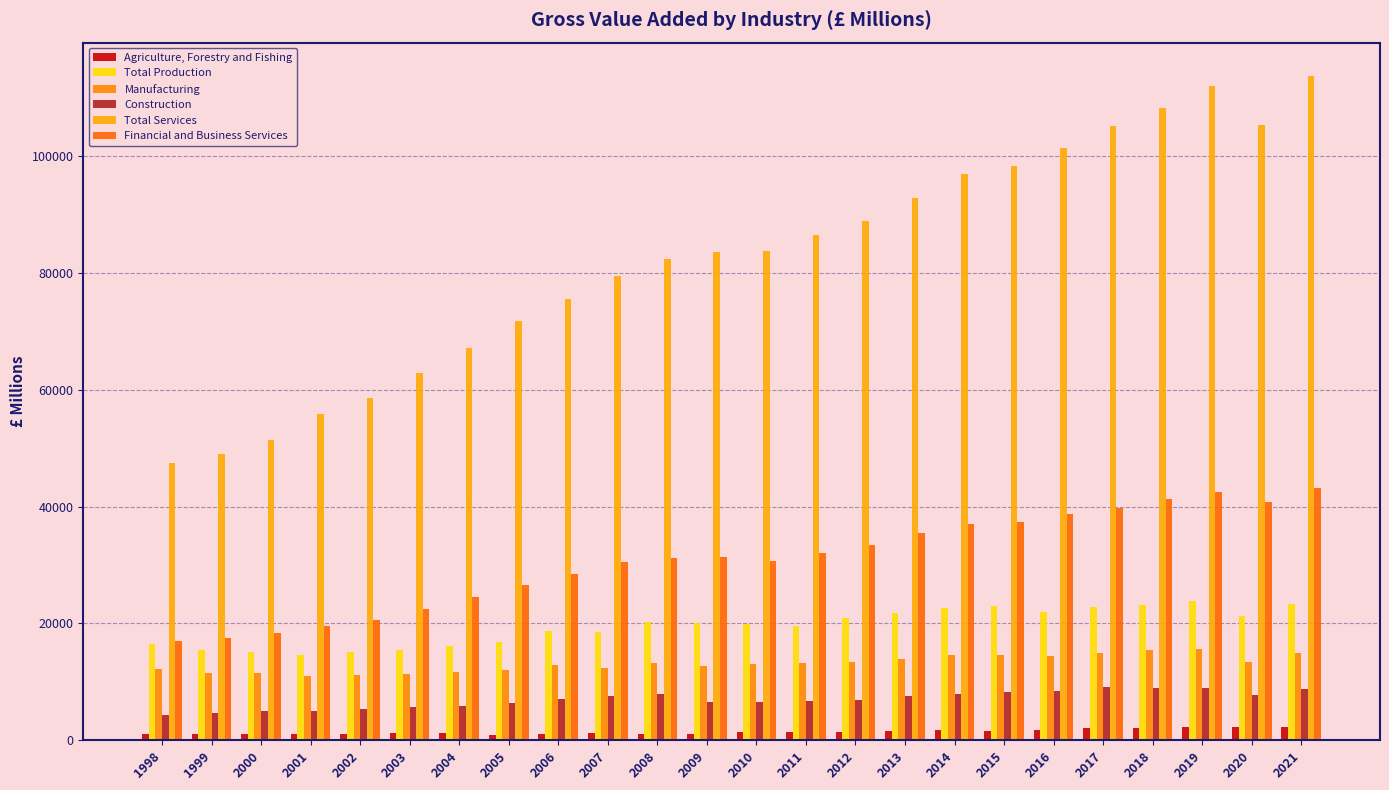

Reading right to left, what are all the values shown in this chart?

Agriculture, Forestry and Fishing: 2021=2329.7	2020=2312.2	2019=2321.7	2018=2102.7	2017=2041.3	2016=1728.0	2015=1608.0	2014=1733.3	2013=1643.2	2012=1472.8	2011=1434.3	2010=1365.0	2009=1008.8	2008=1122.7	2007=1163.2	2006=1040.3	2005=939.7	2004=1307.0	2003=1183.3	2002=1062.2	2001=1032.7	2000=1106.4	1999=1083.1	1998=1092.7
Total Production: 2021=23297.7	2020=21209.7	2019=23893.7	2018=23203.3	2017=22868.4	2016=21952.6	2015=22939.1	2014=22667.3	2013=21827.7	2012=20975.5	2011=19611.4	2010=19954.3	2009=20138.2	2008=20165.1	2007=18568.3	2006=18683.3	2005=16861.2	2004=16142.4	2003=15364.1	2002=15057.3	2001=14530.5	2000=15115.5	1999=15384.4	1998=16532.9
Manufacturing: 2021=15001.8	2020=13384.2	2019=15656.4	2018=15378.0	2017=14902.0	2016=14433.0	2015=14651.0	2014=14661.0	2013=13831.0	2012=13312.0	2011=13177.0	2010=13071.0	2009=12652.0	2008=13154.0	2007=12440.0	2006=12816.0	2005=12041.0	2004=11736.0	2003=11257.0	2002=11240.0	2001=11072.0	2000=11528.0	1999=11534.0	1998=12232.0
Construction: 2021=8718.1	2020=7649.2	2019=8949.8	2018=8928.0	2017=9062.0	2016=8437.0	2015=8306.0	2014=7917.0	2013=7583.0	2012=6955.0	2011=6762.0	2010=6613.0	2009=6532.0	2008=7839.0	2007=7579.0	2006=7093.0	2005=6433.0	2004=5890.0	2003=5650.0	2002=5355.0	2001=4932.0	2000=4966.0	1999=4728.0	1998=4278.0
Total Services: 2021=113817.8	2020=105328.7	2019=111994.7	2018=108392.0	2017=105156.0	2016=101398.0	2015=98346.0	2014=96923.0	2013=92813.0	2012=88900.0	2011=86513.0	2010=83769.0	2009=83716.0	2008=82480.0	2007=79582.0	2006=75582.0	2005=71786.0	2004=67238.0	2003=62865.0	2002=58546.0	2001=55939.0	2000=51497.0	1999=48995.0	1998=47434.0
Financial and Business Services: 2021=43164.6	2020=40842.3	2019=42497.1	2018=41283.0	2017=39846.0	2016=38676.0	2015=37424.0	2014=36962.0	2013=35438.0	2012=33445.0	2011=32074.0	2010=30700.0	2009=31377.0	2008=31210.0	2007=30529.0	2006=28498.0	2005=26515.0	2004=24464.0	2003=22503.0	2002=20582.0	2001=19614.0	2000=18304.0	1999=17571.0	1998=17051.0